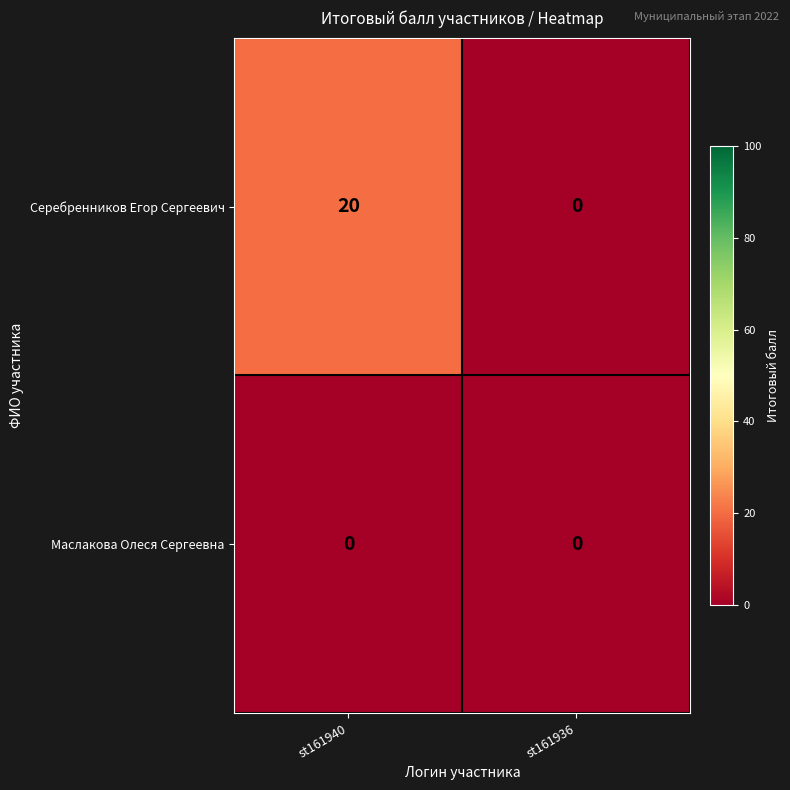

What is the average value of the Серебренников Егор Сергеевич series?

10